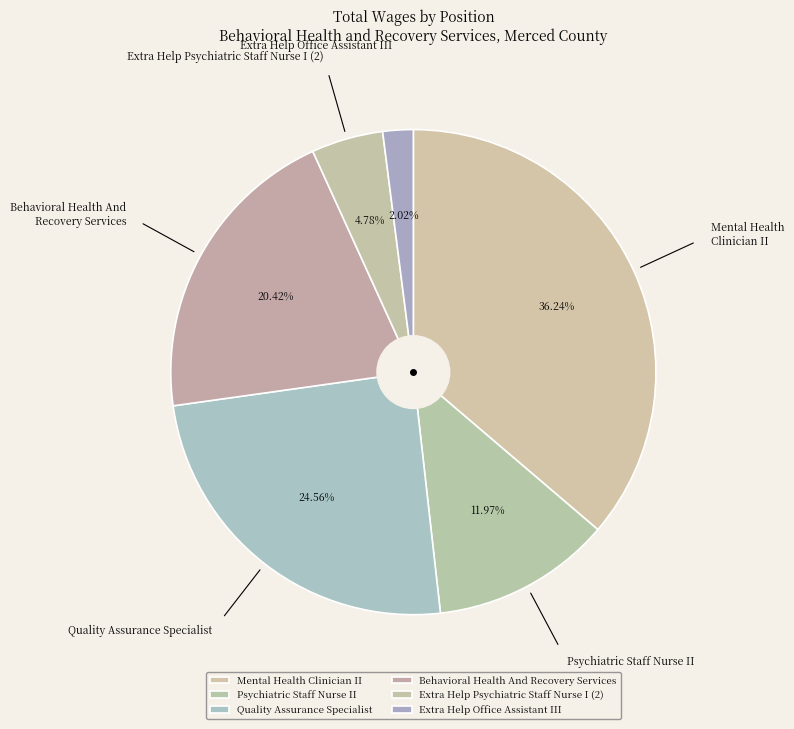

To the nearest percent, what percentage of the pie is Extra Help Office Assistant III?

2%